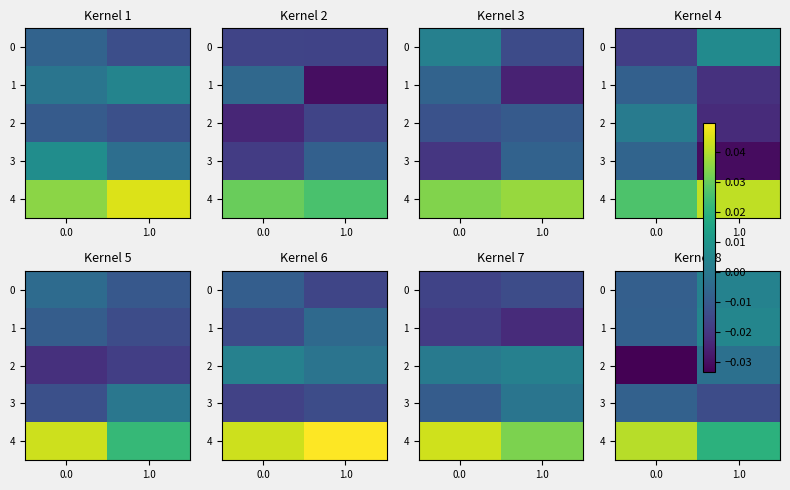

Is the value of 1 at 0.0 greater than the value of 4 at 0.0?

No